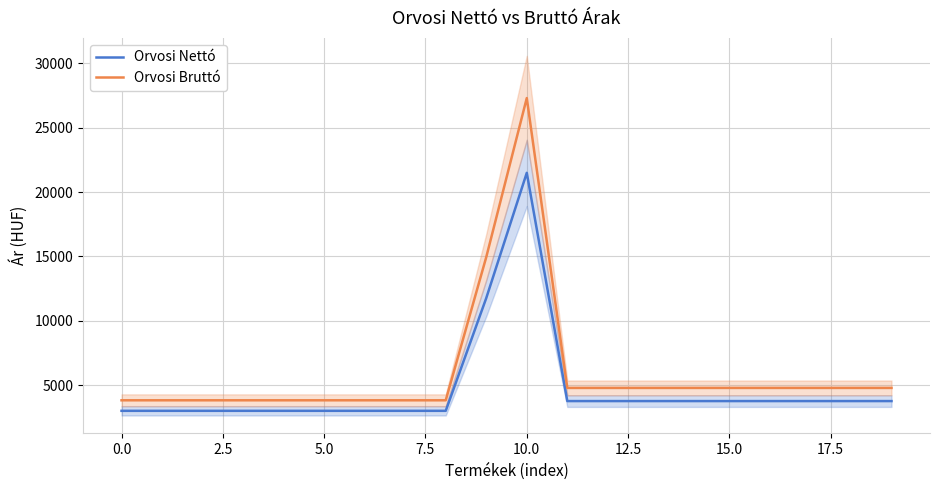

True or false: Orvosi Nettó and Orvosi Bruttó intersect in this chart.

False